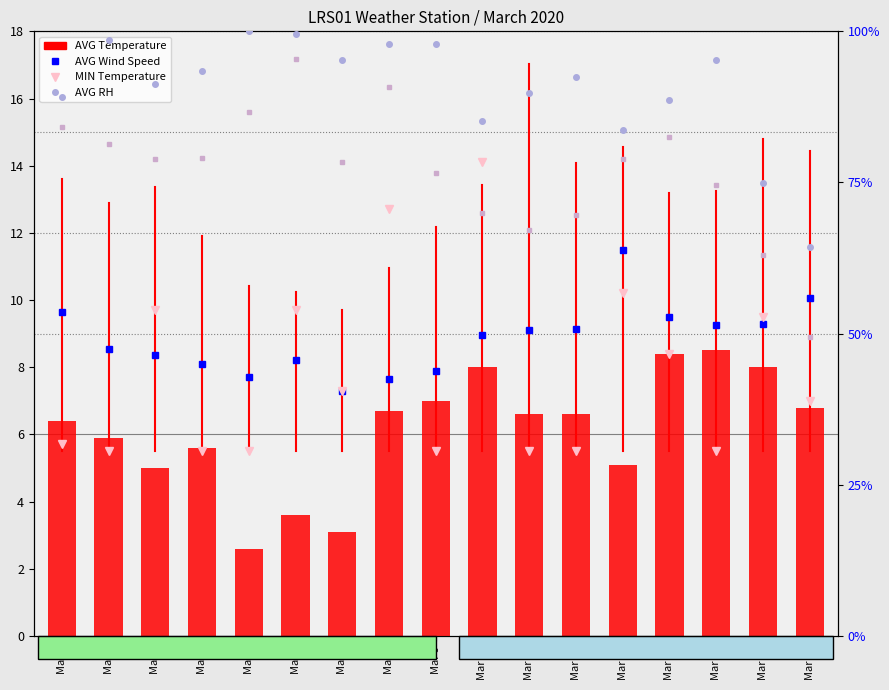

What is the approximate value of AVG RH at Mar 9?

97.9